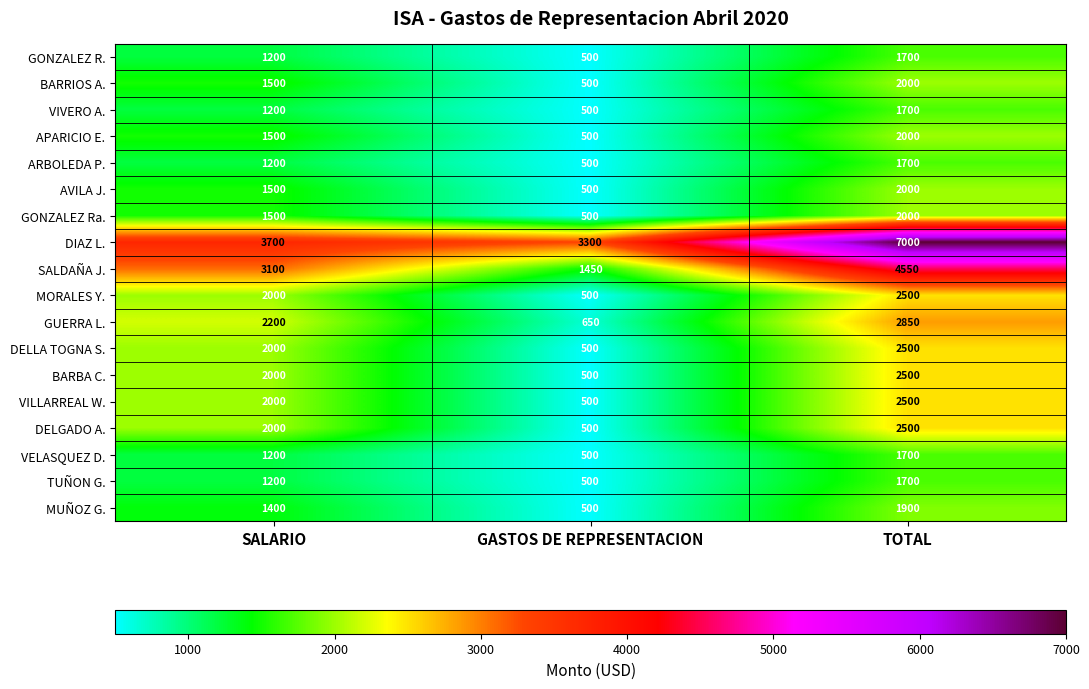

True or false: GUERRA L. has a value of 3724 at TOTAL.

False